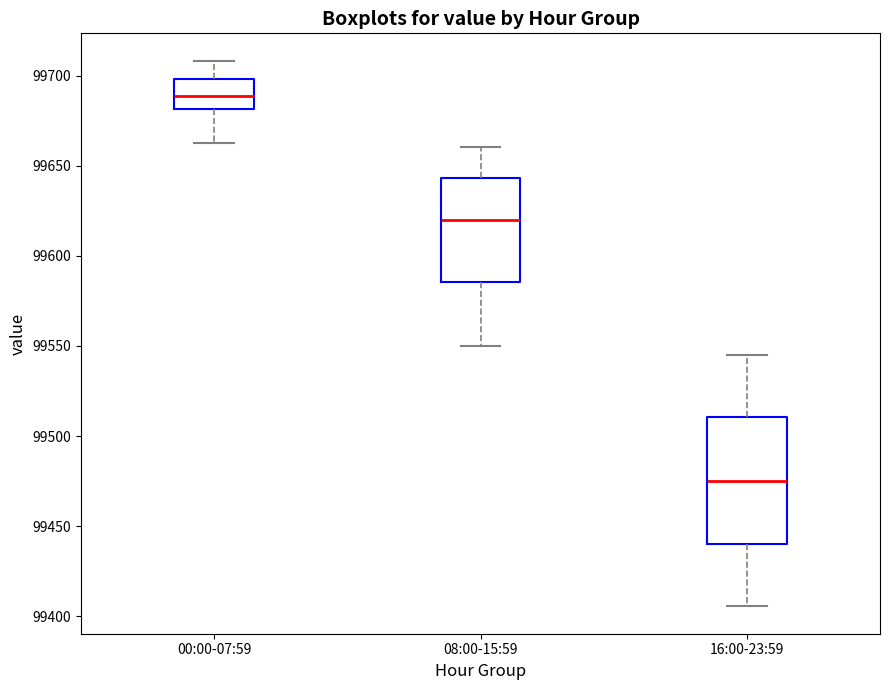

Reading left to right, read every box against the y-axis: the position of its median line, the range the box covers, and the ends of its whiskers. The values are not printed on the chart, so give them approximately, as read against the axis.

00:00-07:59: median 99690, box 99680 to 99700, whiskers 99665 to 99710
08:00-15:59: median 99620, box 99585 to 99645, whiskers 99550 to 99660
16:00-23:59: median 99475, box 99440 to 99510, whiskers 99405 to 99545